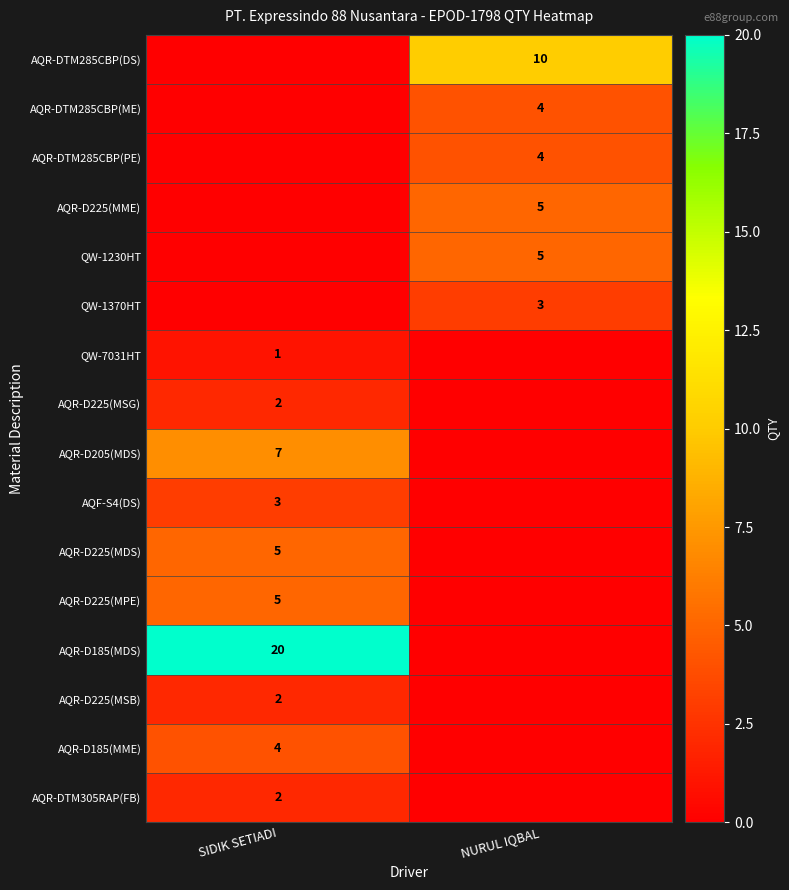

Is the value of QW-7031HT at SIDIK SETIADI greater than the value of AQR-D205(MDS) at NURUL IQBAL?

Yes